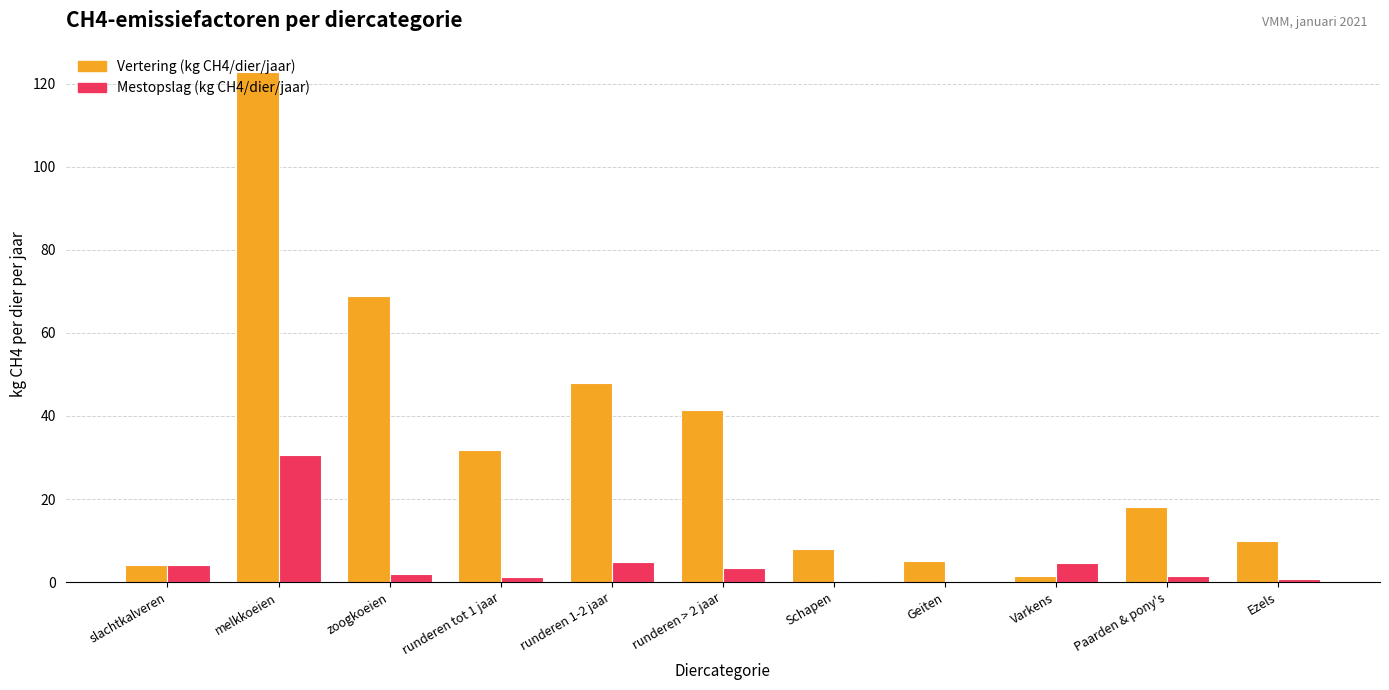

The value of Vertering (kg CH4/dier/jaar) at melkkoeien is 85.1. True or false?

False